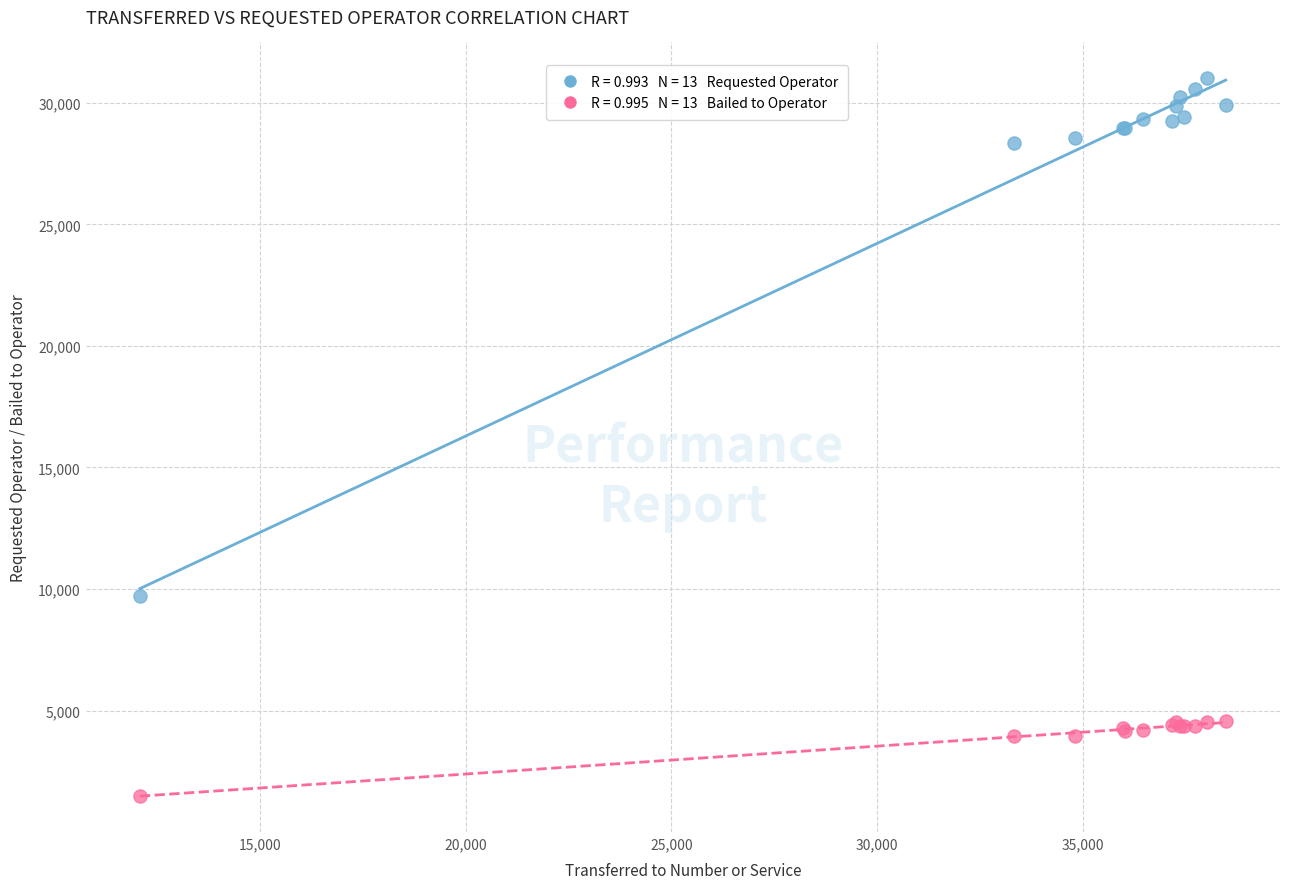

Across all series, what Y value is closest to 16250?

9695